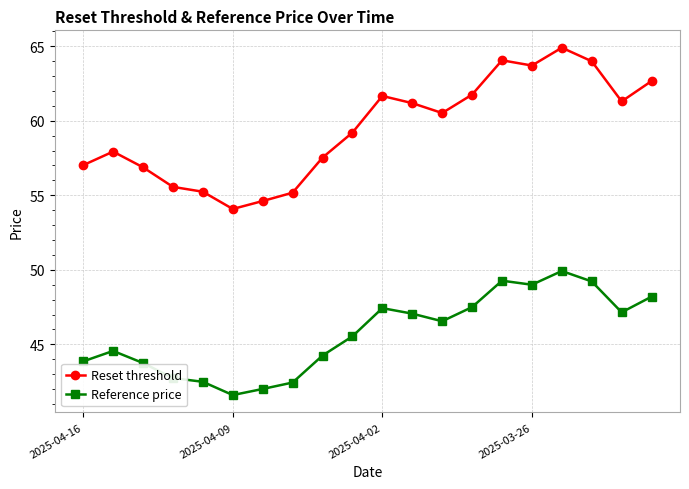

List the series in order of their overall mean, lowest first.

Reference price, Reset threshold